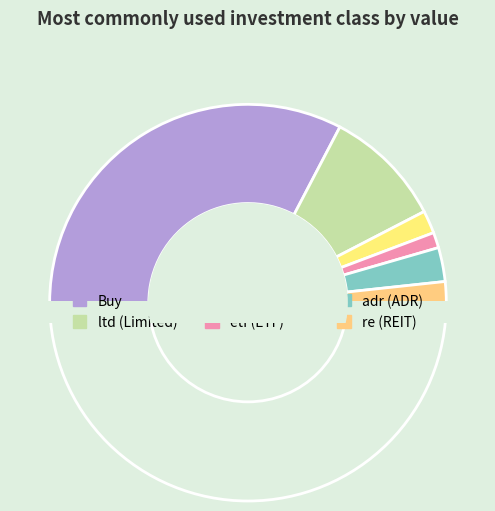

Which slice is the largest?

Buy